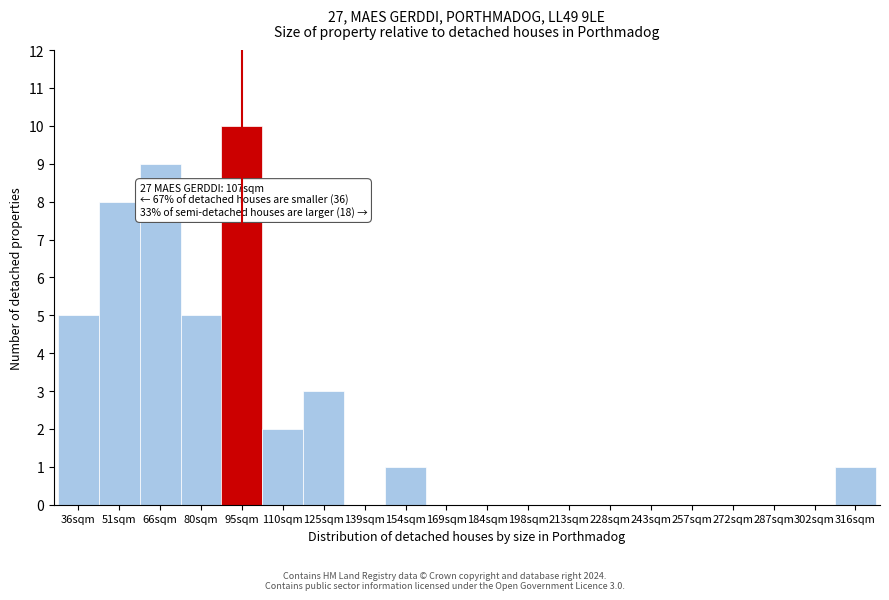

Reading left to right, list all the values displayed in this chart.

36sqm=5	51sqm=8	66sqm=9	80sqm=5	95sqm=10	110sqm=2	125sqm=3	139sqm=0	154sqm=1	169sqm=0	184sqm=0	198sqm=0	213sqm=0	228sqm=0	243sqm=0	257sqm=0	272sqm=0	287sqm=0	302sqm=0	316sqm=1